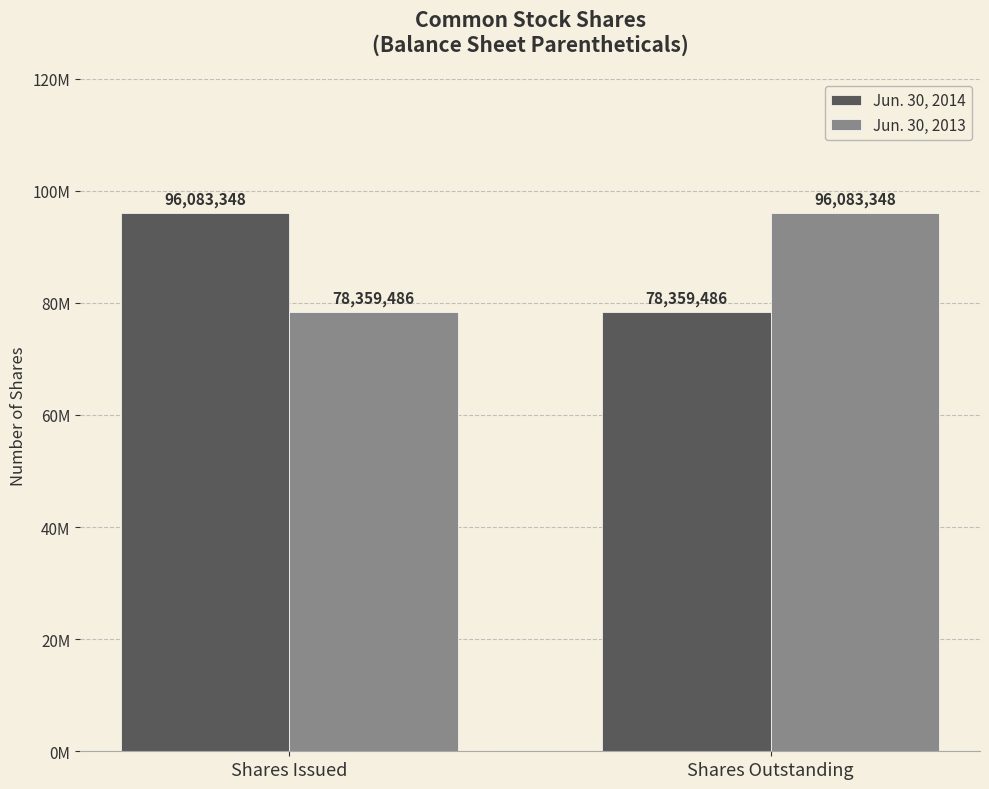

Does the chart contain any negative values?

No